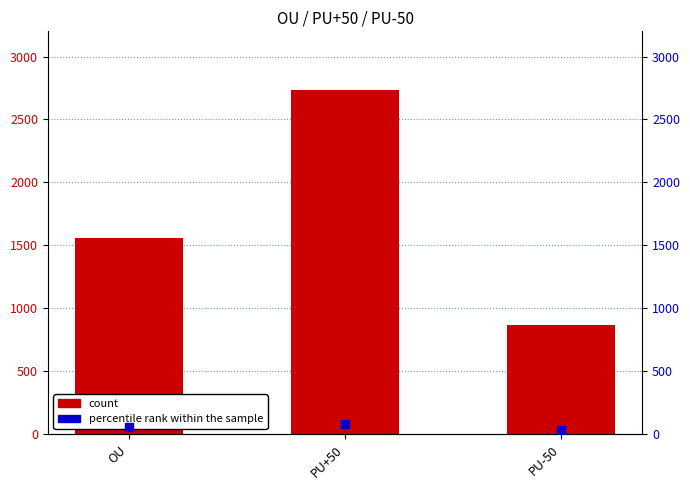

Which series contains the highest Y value?

count